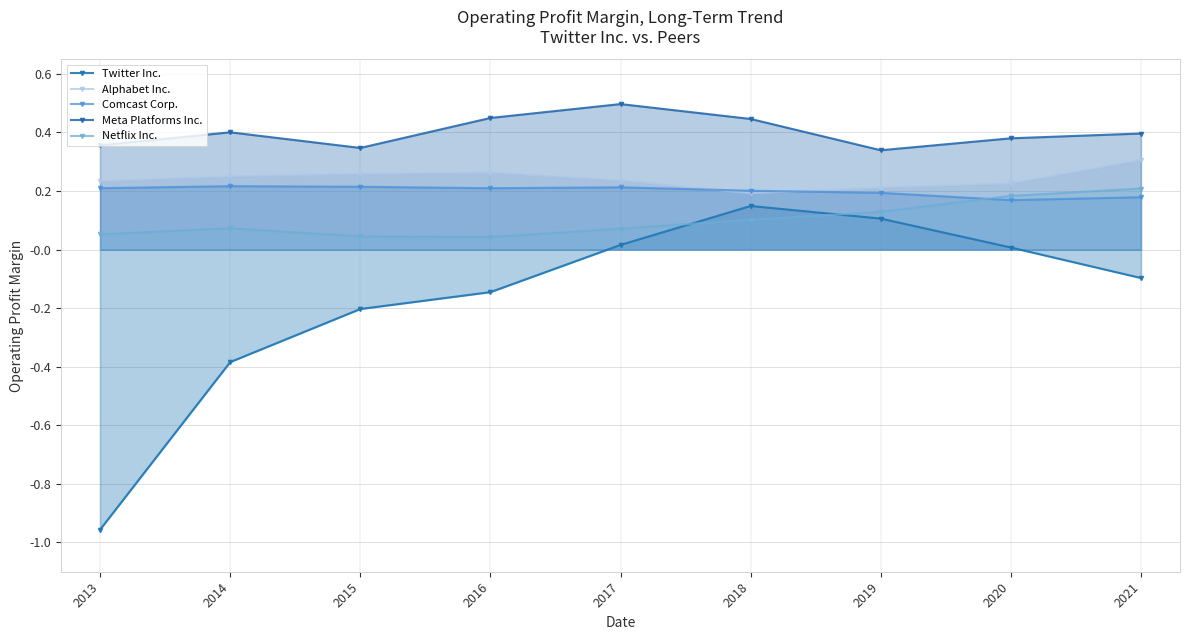

Reading right to left, extract all data points from this chart.

Twitter Inc.: 2021=-0.1	2020=0.0	2019=0.1	2018=0.1	2017=0.0	2016=-0.1	2015=-0.2	2014=-0.4	2013=-1.0
Alphabet Inc.: 2021=0.3	2020=0.2	2019=0.2	2018=0.2	2017=0.2	2016=0.3	2015=0.3	2014=0.2	2013=0.2
Comcast Corp.: 2021=0.2	2020=0.2	2019=0.2	2018=0.2	2017=0.2	2016=0.2	2015=0.2	2014=0.2	2013=0.2
Meta Platforms Inc.: 2021=0.4	2020=0.4	2019=0.3	2018=0.4	2017=0.5	2016=0.4	2015=0.3	2014=0.4	2013=0.4
Netflix Inc.: 2021=0.2	2020=0.2	2019=0.1	2018=0.1	2017=0.1	2016=0.0	2015=0.0	2014=0.1	2013=0.1